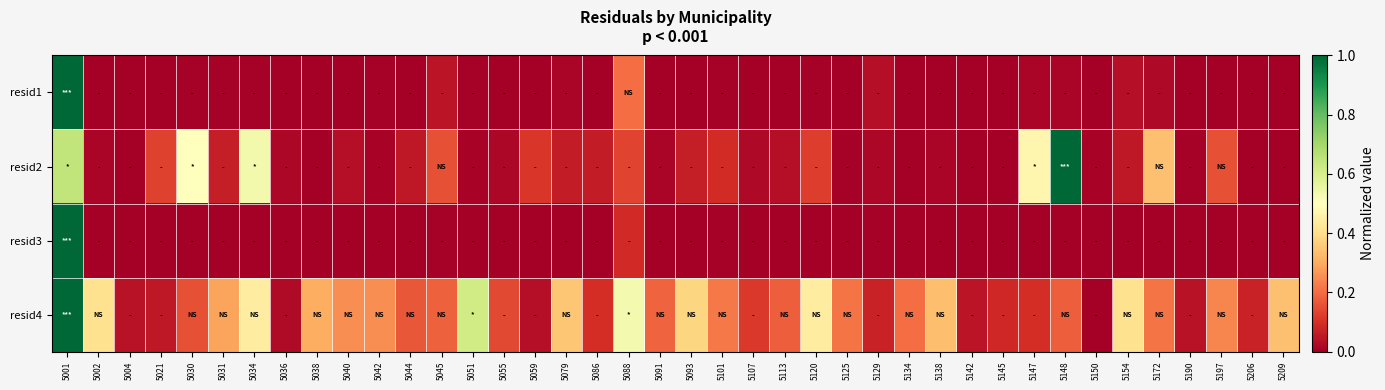

Reading left to right, transcribe all the data shown in this chart.

resid1: 5001=1.0	5002=0.0	5004=0.0	5021=0.0	5030=0.0	5031=0.0	5034=0.0	5036=0.0	5038=0.0	5040=0.0	5042=0.0	5044=0.0	5045=0.0	5051=0.0	5055=0.0	5059=0.0	5079=0.0	5086=0.0	5088=0.2	5091=0.0	5093=0.0	5101=0.0	5107=0.0	5113=0.0	5120=0.0	5125=0.0	5129=0.0	5134=0.0	5138=0.0	5142=0.0	5145=0.0	5147=0.0	5148=0.0	5150=0.0	5154=0.0	5172=0.0	5190=0.0	5197=0.0	5206=0.0	5209=0.0
resid2: 5001=0.6	5002=0.0	5004=0.0	5021=0.1	5030=0.5	5031=0.1	5034=0.5	5036=0.0	5038=0.0	5040=0.0	5042=0.0	5044=0.1	5045=0.2	5051=0.0	5055=0.0	5059=0.1	5079=0.1	5086=0.1	5088=0.1	5091=0.0	5093=0.1	5101=0.1	5107=0.0	5113=0.0	5120=0.1	5125=0.0	5129=0.0	5134=0.0	5138=0.0	5142=0.0	5145=0.0	5147=0.5	5148=1.0	5150=0.0	5154=0.1	5172=0.3	5190=0.0	5197=0.2	5206=0.0	5209=0.0
resid3: 5001=1.0	5002=0.0	5004=0.0	5021=0.0	5030=0.0	5031=0.0	5034=0.0	5036=0.0	5038=0.0	5040=0.0	5042=0.0	5044=0.0	5045=0.0	5051=0.0	5055=0.0	5059=0.0	5079=0.0	5086=0.0	5088=0.1	5091=0.0	5093=0.0	5101=0.0	5107=0.0	5113=0.0	5120=0.0	5125=0.0	5129=0.0	5134=0.0	5138=0.0	5142=0.0	5145=0.0	5147=0.0	5148=0.0	5150=0.0	5154=0.0	5172=0.0	5190=0.0	5197=0.0	5206=0.0	5209=0.0
resid4: 5001=1.0	5002=0.4	5004=0.0	5021=0.1	5030=0.2	5031=0.3	5034=0.4	5036=0.0	5038=0.3	5040=0.3	5042=0.3	5044=0.2	5045=0.2	5051=0.6	5055=0.1	5059=0.0	5079=0.4	5086=0.1	5088=0.5	5091=0.2	5093=0.4	5101=0.2	5107=0.1	5113=0.2	5120=0.4	5125=0.2	5129=0.1	5134=0.2	5138=0.3	5142=0.0	5145=0.1	5147=0.1	5148=0.2	5150=0.0	5154=0.4	5172=0.2	5190=0.0	5197=0.2	5206=0.1	5209=0.3